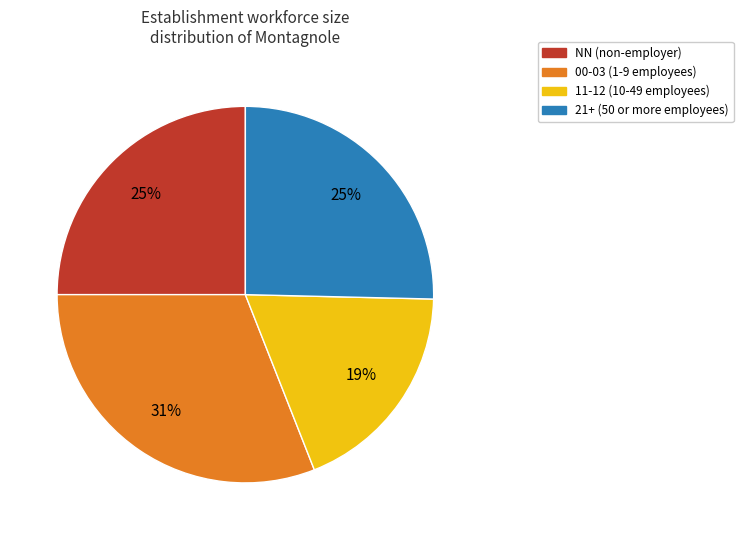

To the nearest percent, what is the difference between the largest and smallest slice percentages?

12%